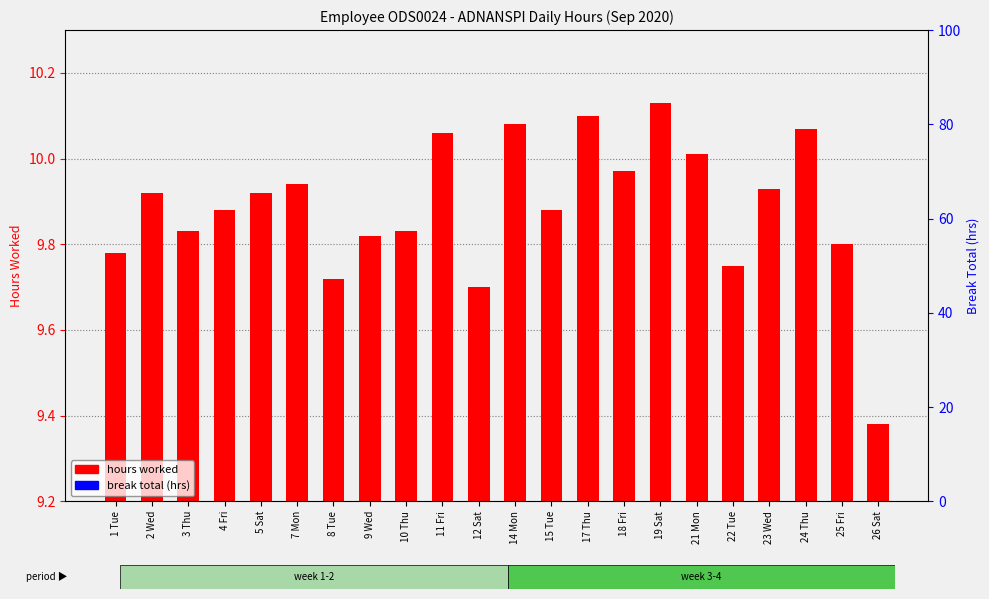

List the series in order of their overall mean, highest first.

hours worked, break total